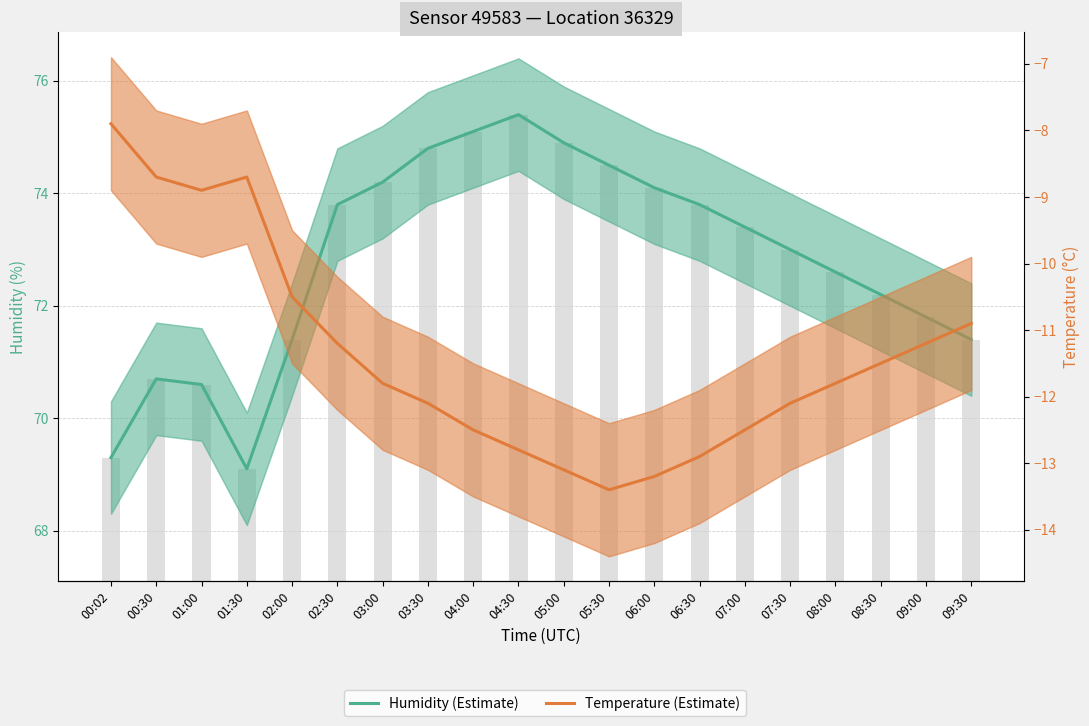

Which series has the largest total across all categories?

Humidity (Estimate)